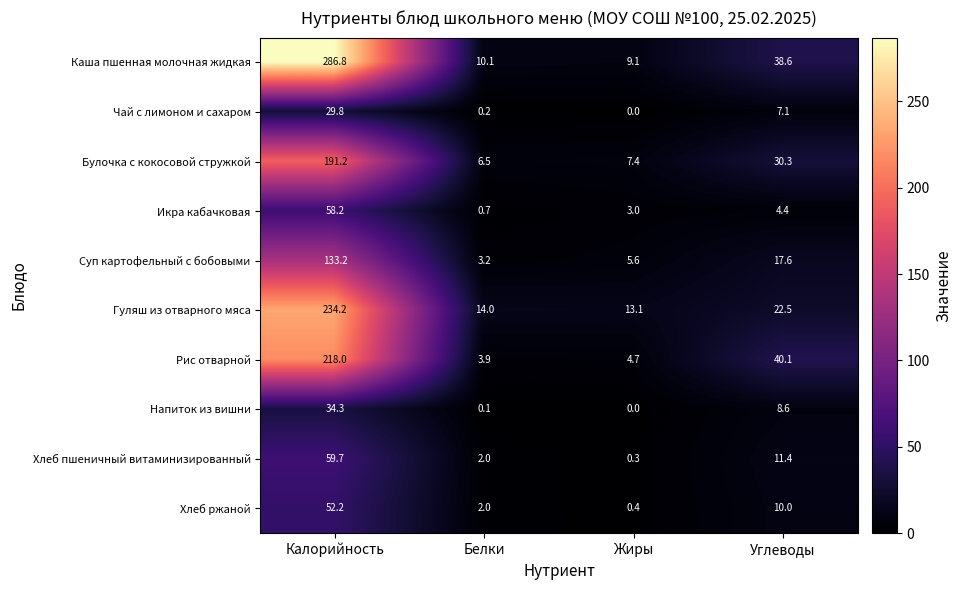

At how many categories does at least one series exceed 263?

1